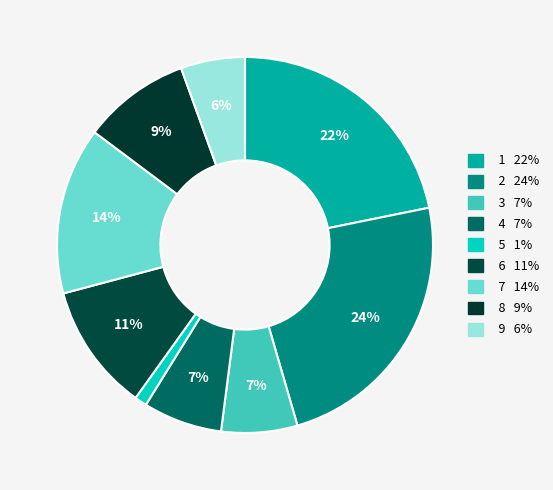

How many segments does this pie chart have?

9